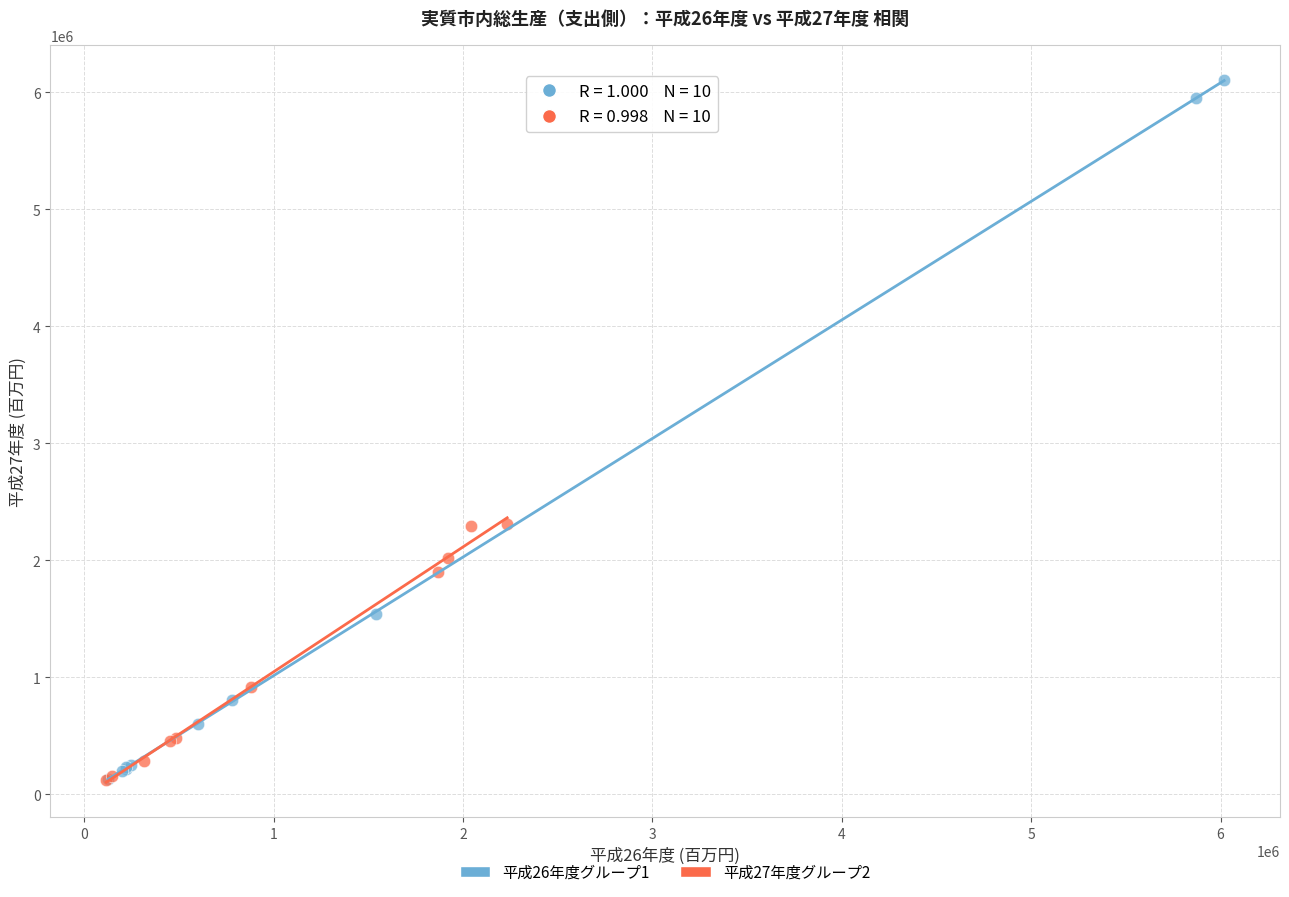

Which series contains the highest Y value?

平成26年度グループ1